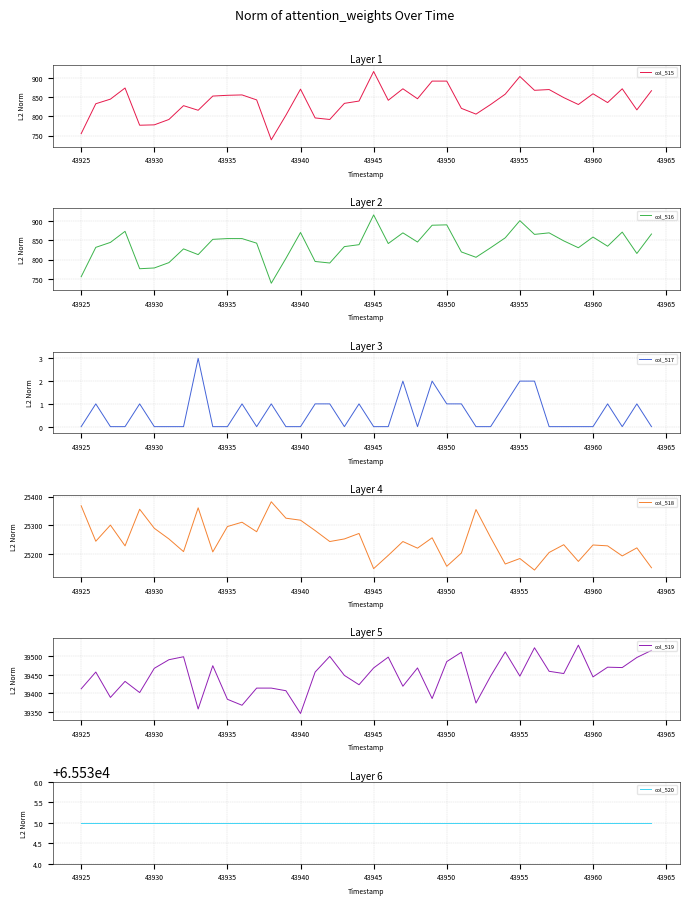

True or false: col_515 has a value of 855 at 43935.

True